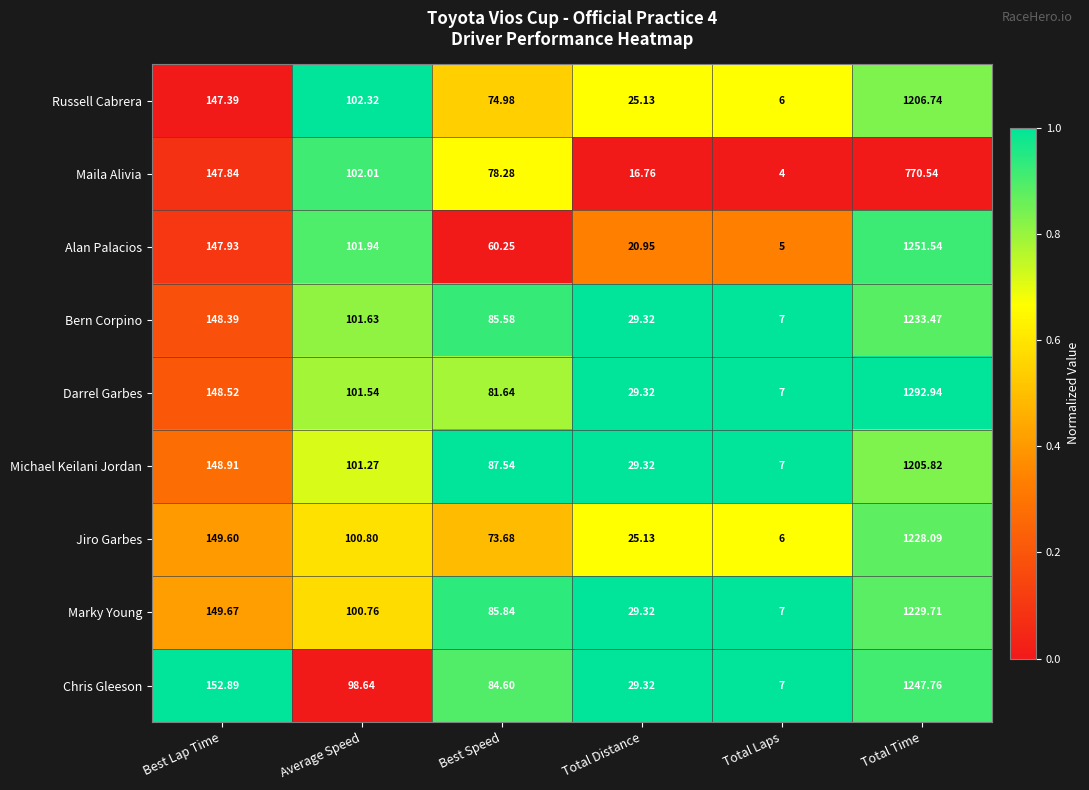

Which series has the widest spread of values?

Darrel Garbes